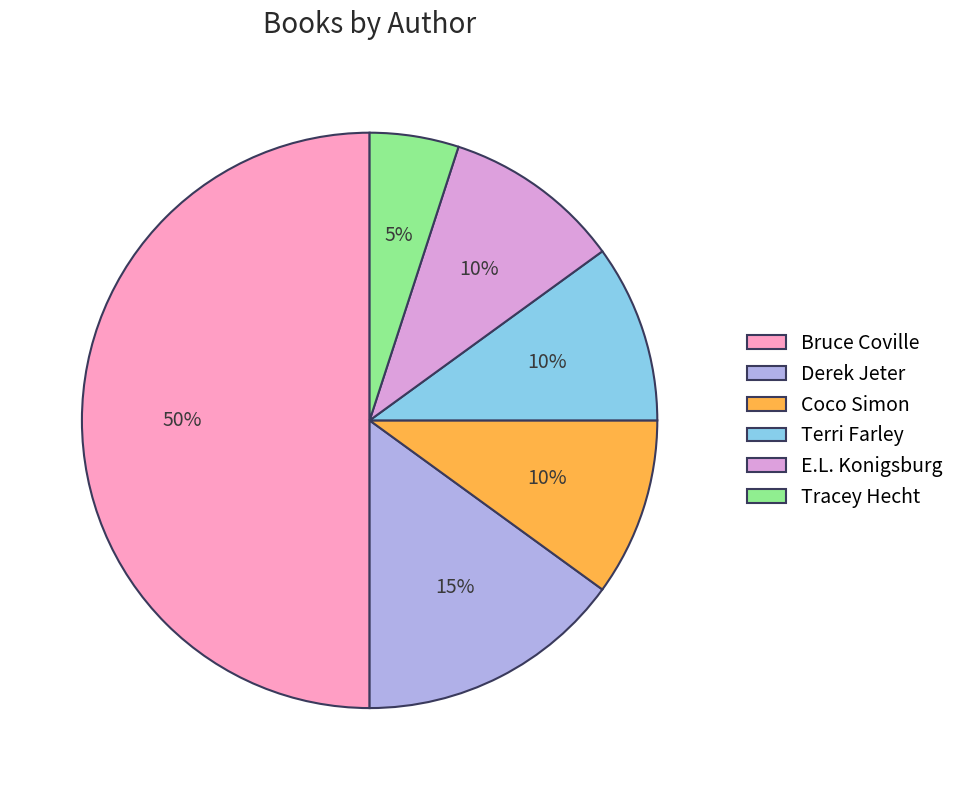

Which slice is the largest?

Bruce Coville